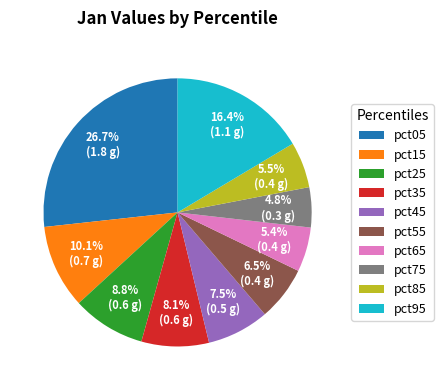

Which category has the smallest portion of the pie?

pct75